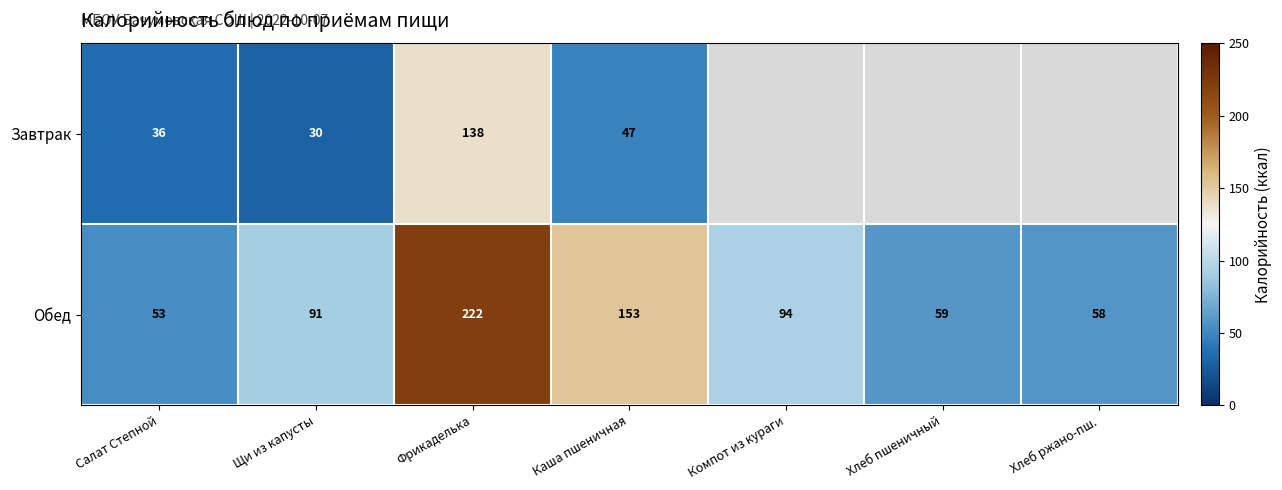

How many values in the Обед series are below 91?

3